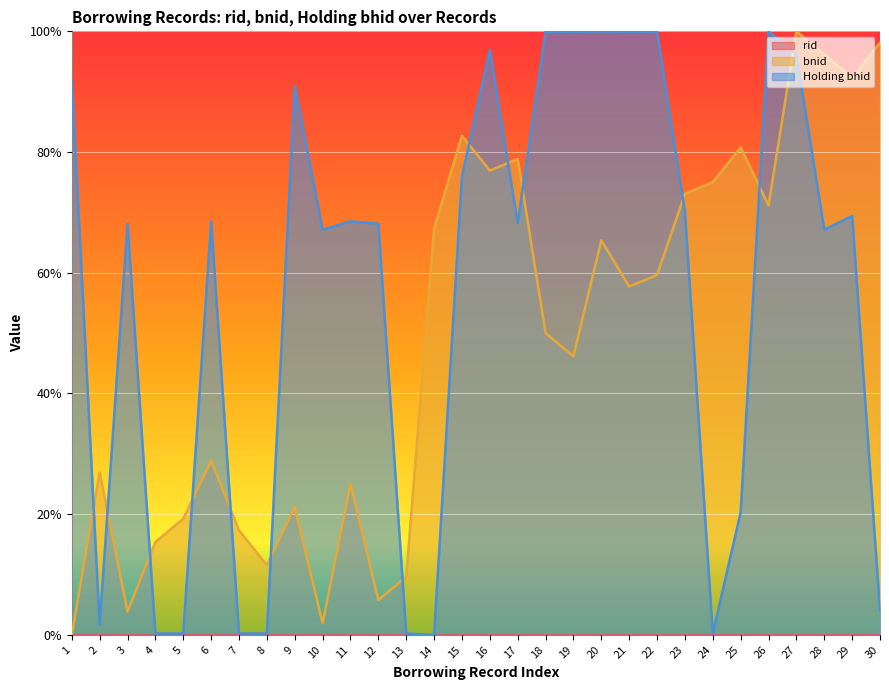

How many times do bnid and Holding bhid cross each other?

13